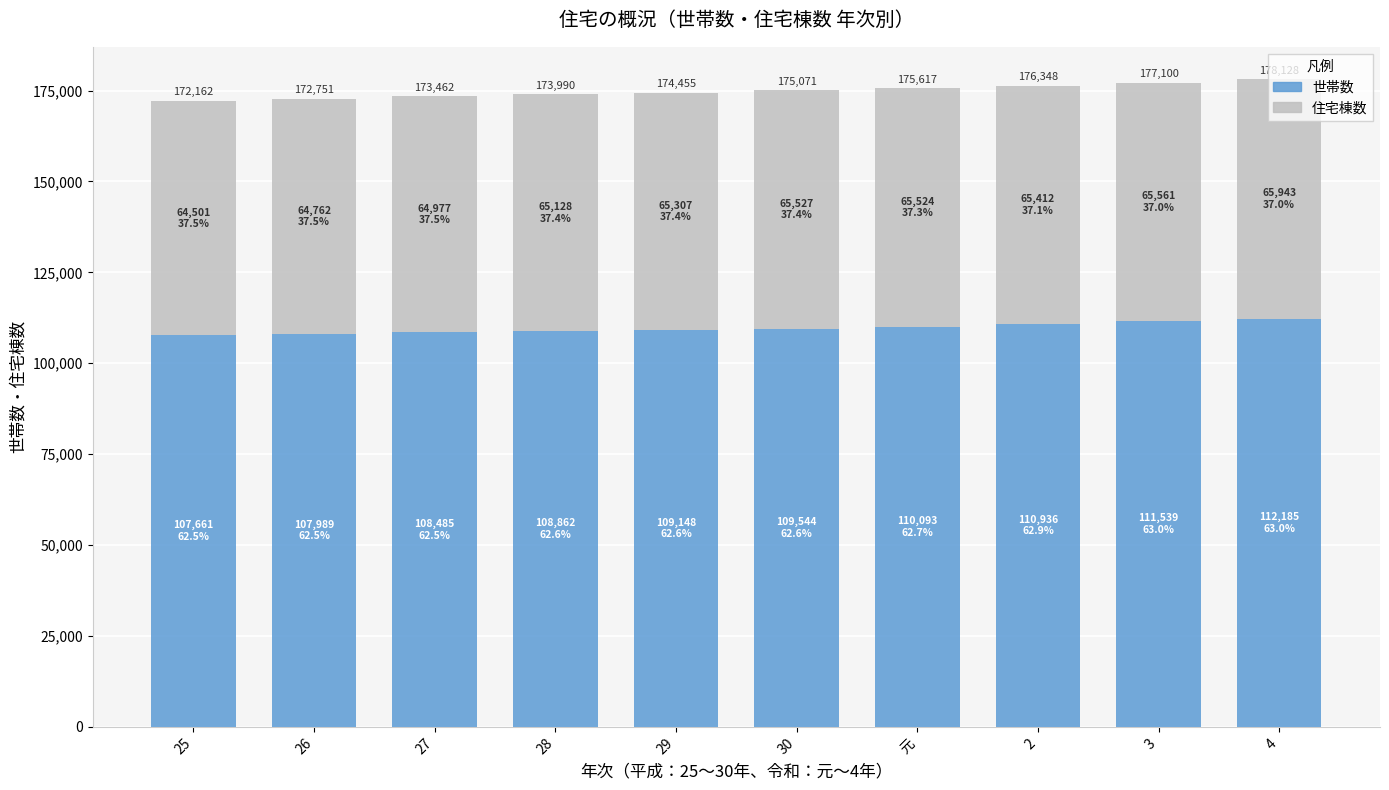

What is the difference between the maximum and minimum values in the 世帯数 series?

4524